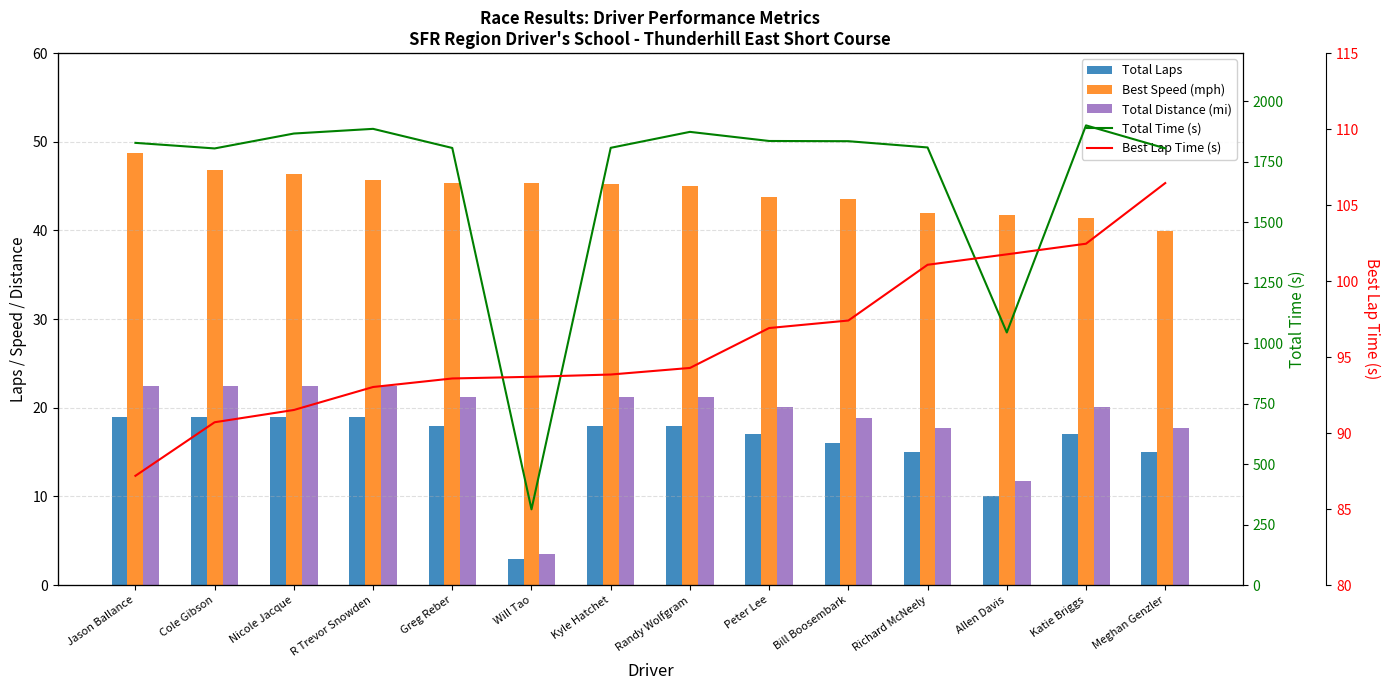

What position from the right is Kyle Hatchet?

8